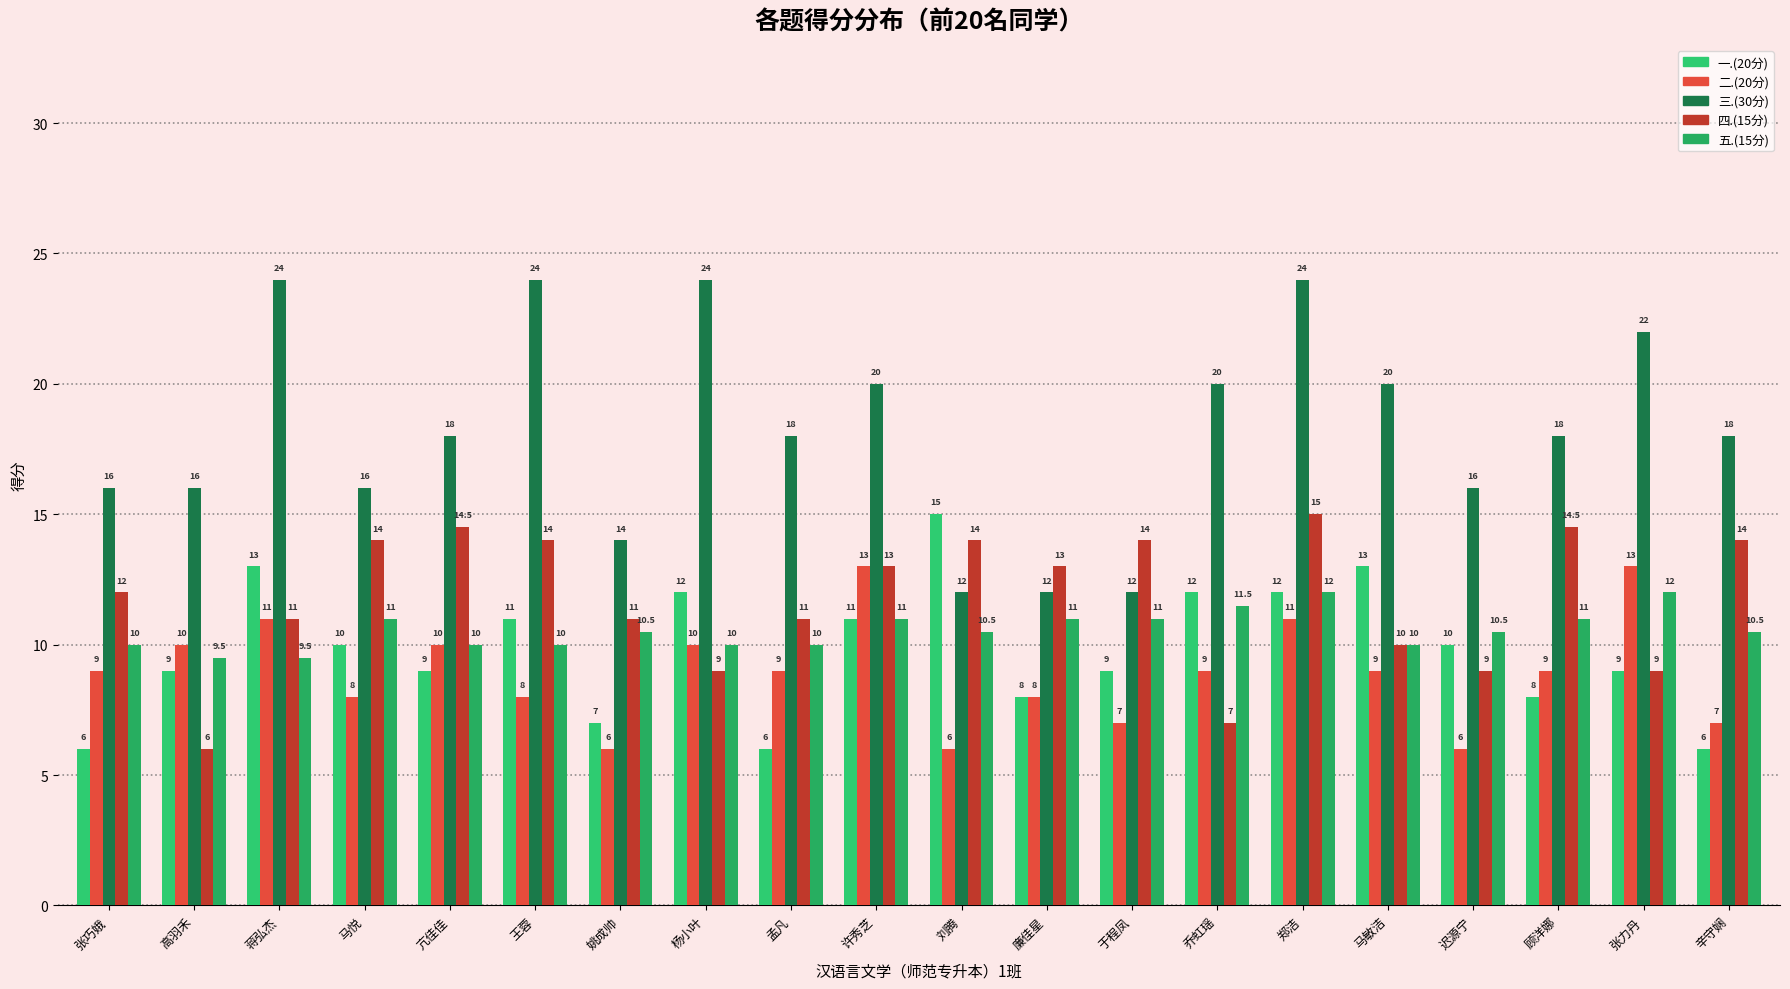

What position from the left is 张力丹?

19